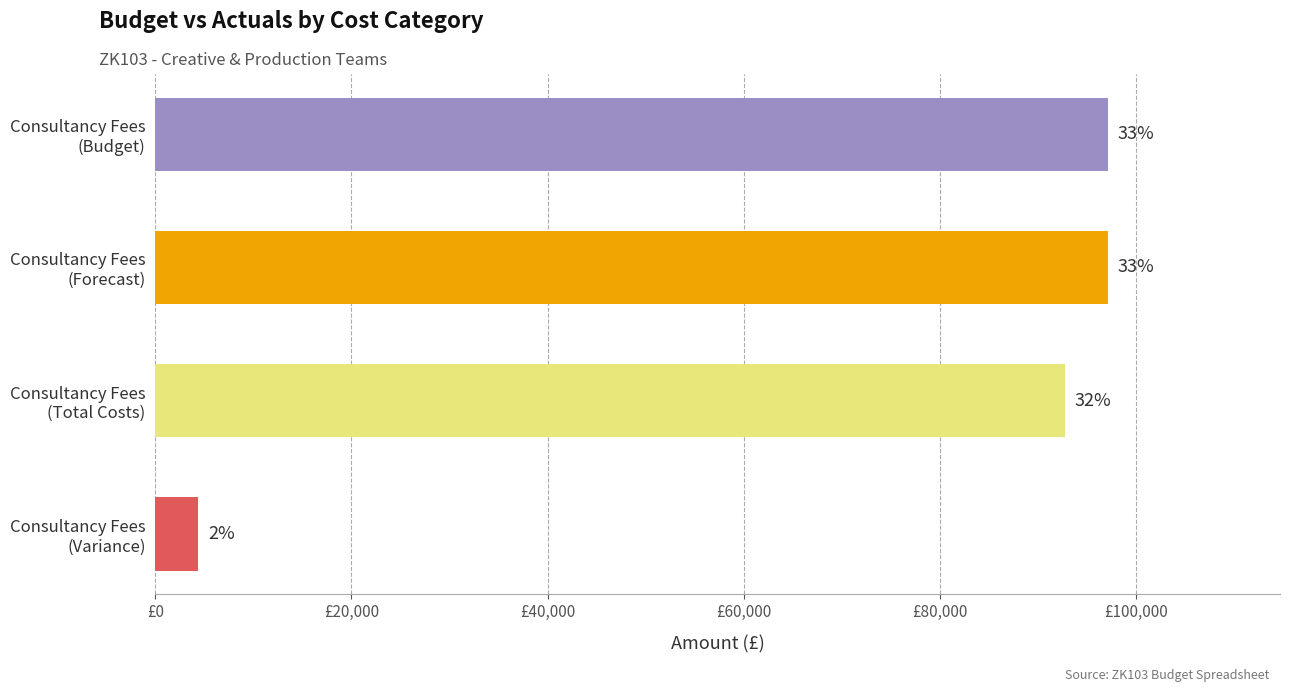

Are the bars horizontal?

Yes